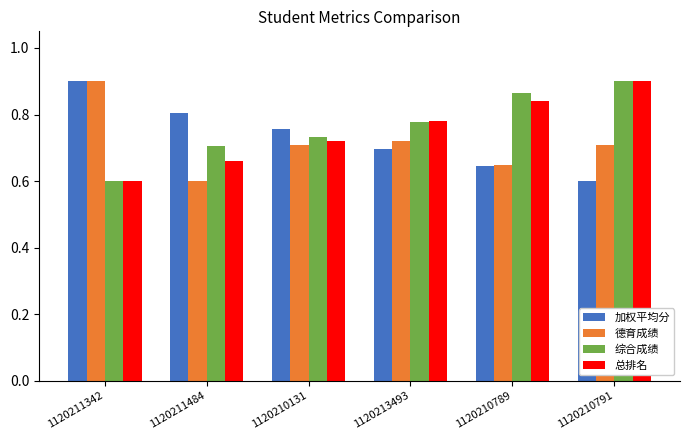

How many 总排名 values are between 0 and 1?

6